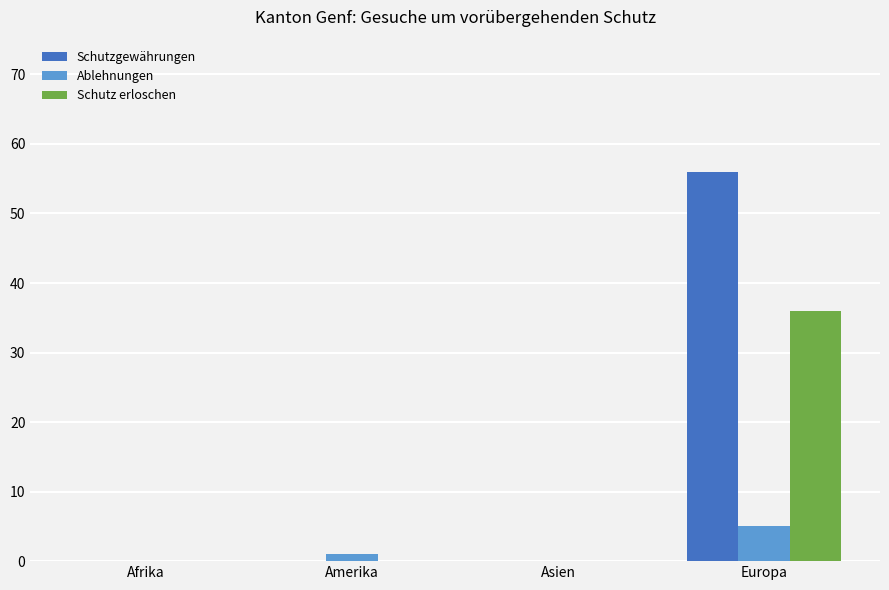

Which label corresponds to the largest value in the chart?

Europa